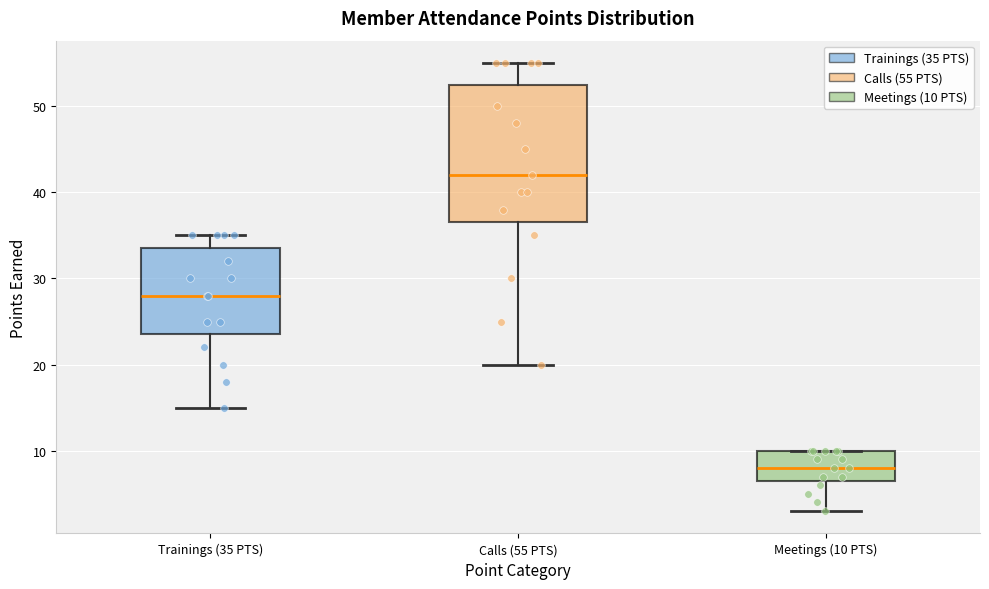

Reading left to right, read every box against the y-axis: the position of its median line, the range the box covers, and the ends of its whiskers. The values are not printed on the chart, so give them approximately, as read against the axis.

Trainings (35 PTS): median 28, box 24 to 34, whiskers 15 to 35
Calls (55 PTS): median 42, box 37 to 53, whiskers 20 to 55
Meetings (10 PTS): median 8, box 7 to 10, whiskers 3 to 10